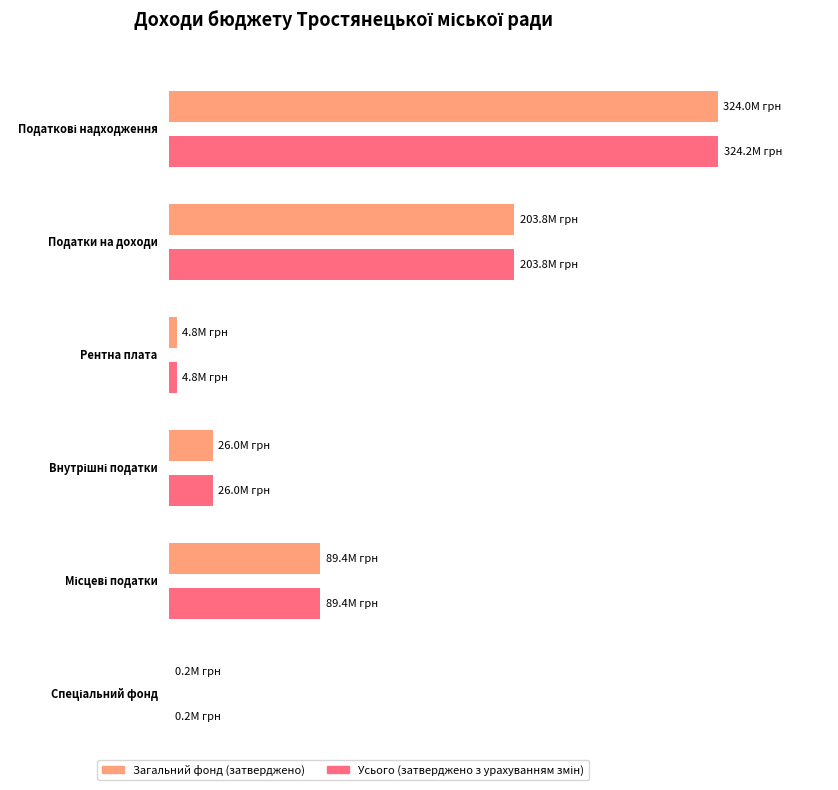

What is the sum of the Загальний фонд (затверджено) values at Податки на доходи and Податкові надходження?

527843840